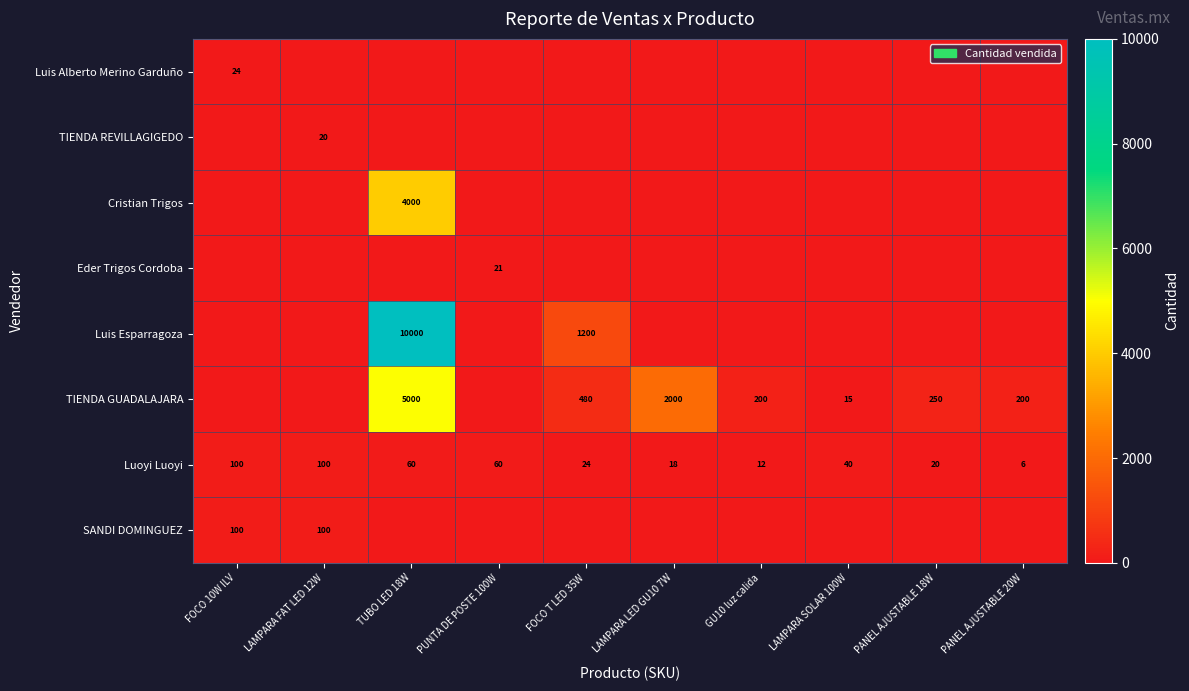

How many series are shown in this chart?

8